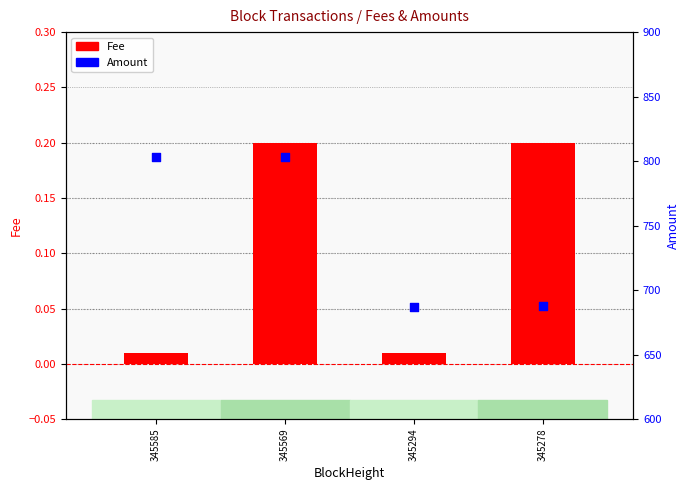

Which series has the largest total across all categories?

Amount